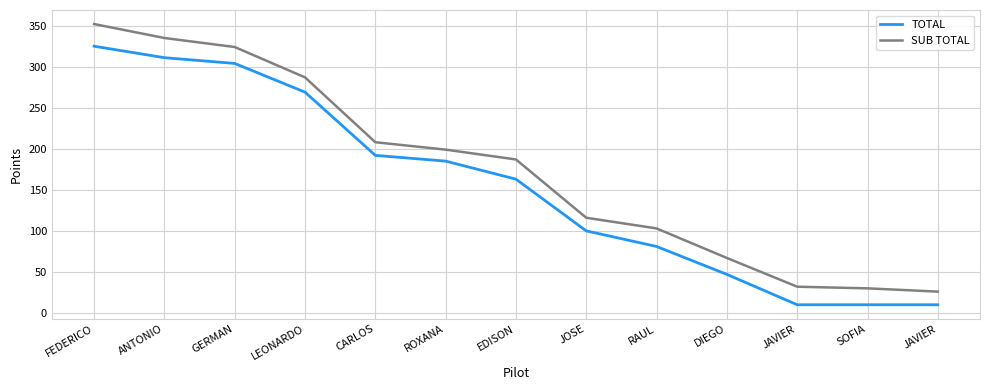

Read the SUB TOTAL value at SOFIA, to the nearest 50.

50